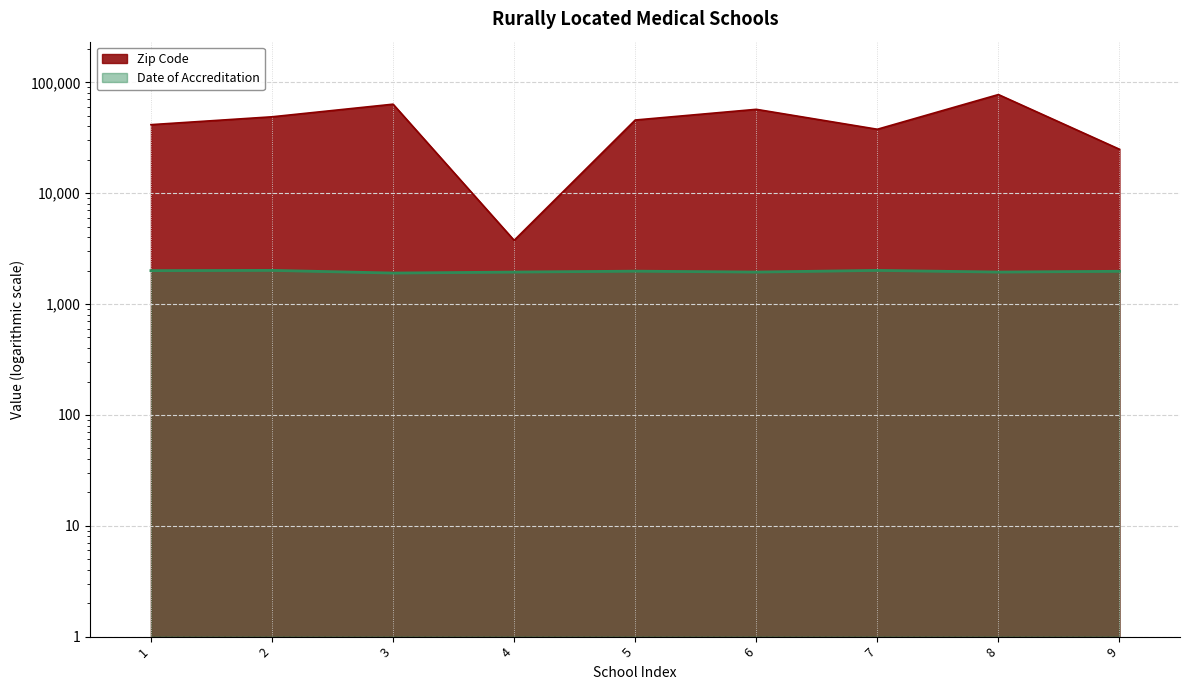

List the series in order of their peak value, lowest first.

Date of Accreditation, Zip Code